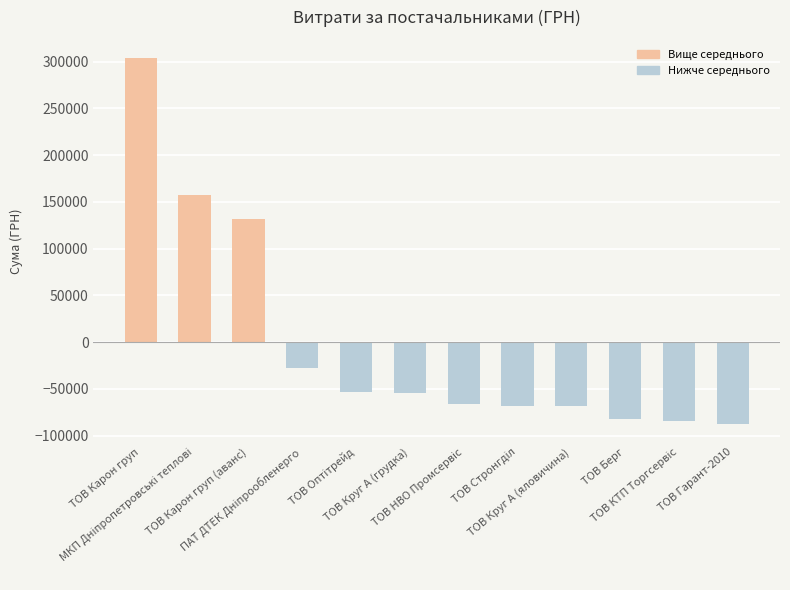

Are the bars grouped side by side (vs. stacked)?

No